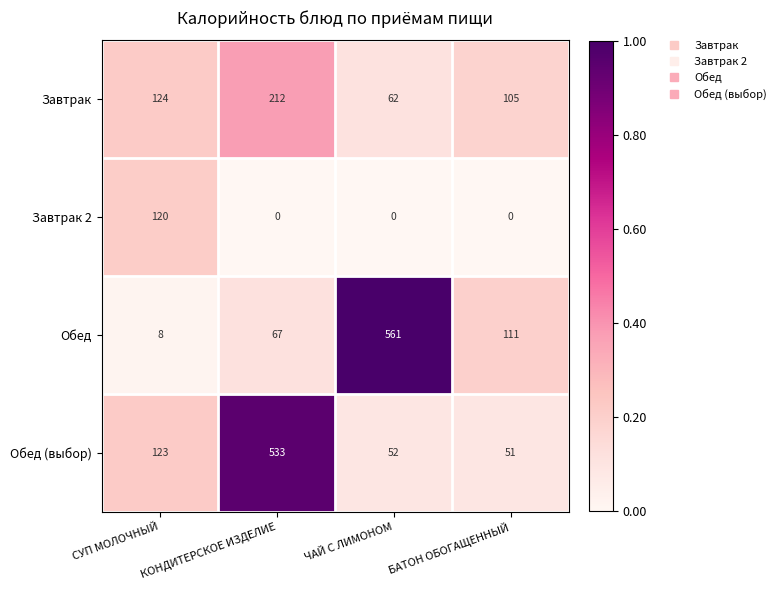

What is the difference between the maximum and minimum values in the Обед series?

553